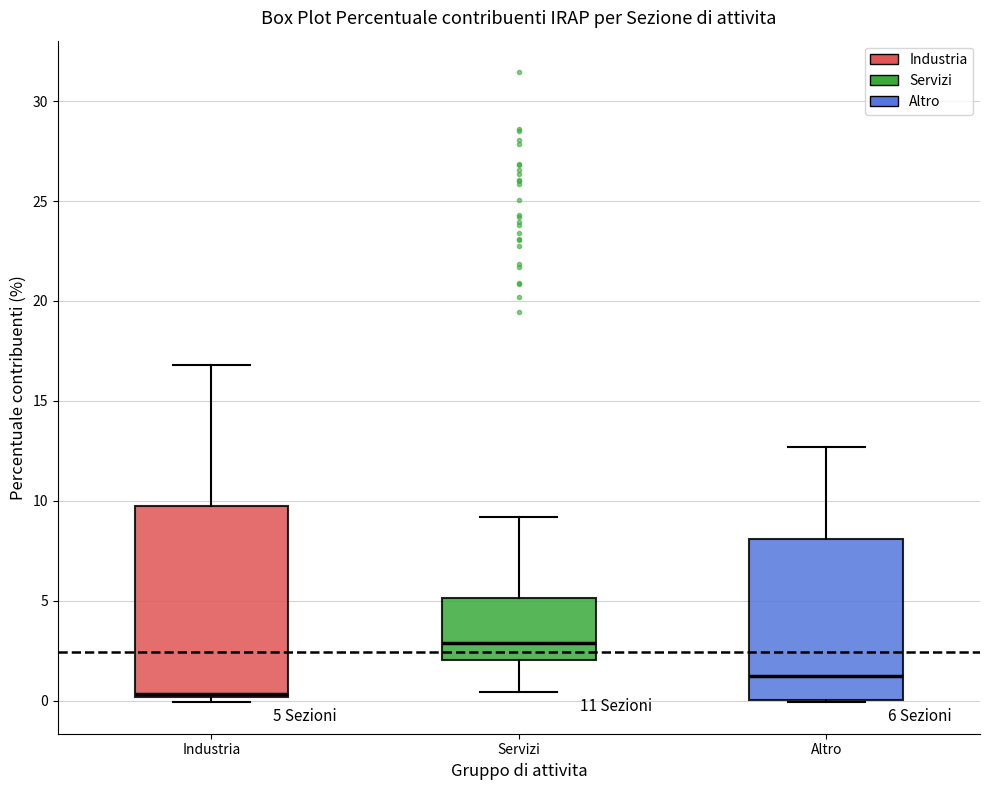

Which box has the lowest median line?

Industria